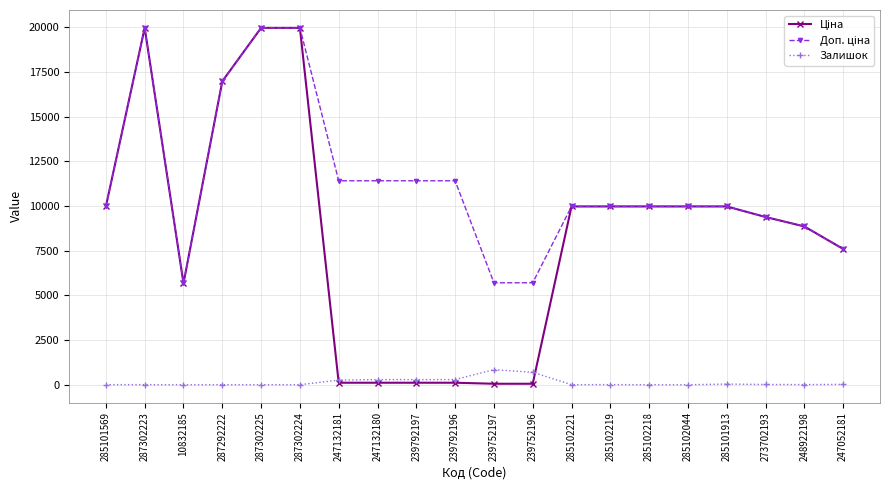

At how many categories does at least one series exceed 4928?

20